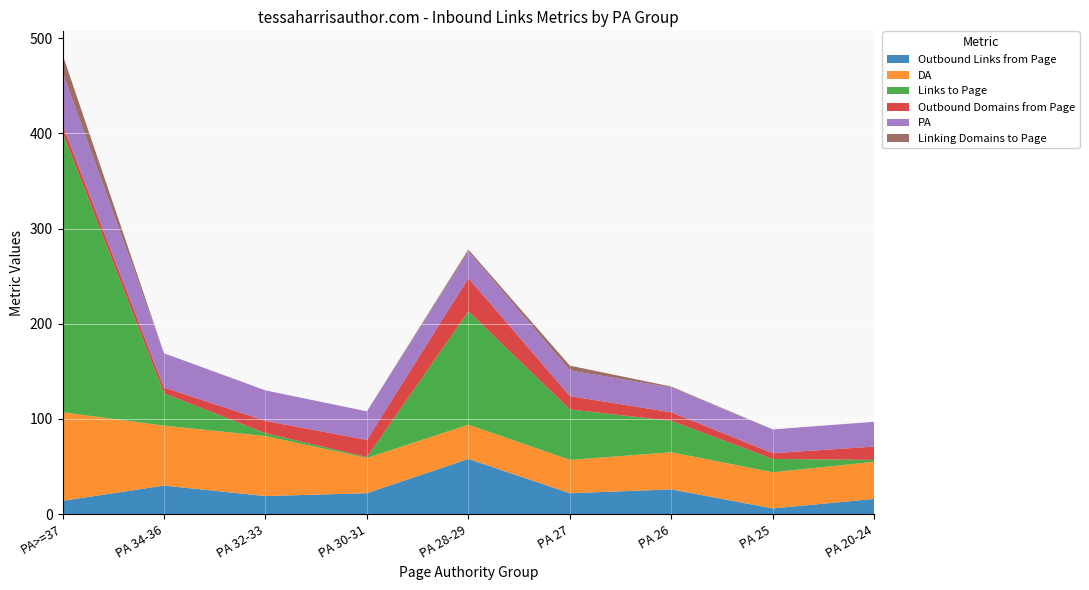

Reading right to left, what are all the values shown in this chart?

Outbound Links from Page: PA 20-24=16	PA 25=6	PA 26=26	PA 27=22	PA 28-29=58	PA 30-31=22	PA 32-33=19	PA 34-36=30	PA>=37=14
DA: PA 20-24=39	PA 25=38	PA 26=39	PA 27=35	PA 28-29=36	PA 30-31=37	PA 32-33=63	PA 34-36=63	PA>=37=93
Links to Page: PA 20-24=2	PA 25=14	PA 26=33	PA 27=53	PA 28-29=119	PA 30-31=1	PA 32-33=3	PA 34-36=34	PA>=37=294
Outbound Domains from Page: PA 20-24=14	PA 25=6	PA 26=9	PA 27=14	PA 28-29=35	PA 30-31=18	PA 32-33=13	PA 34-36=6	PA>=37=8
PA: PA 20-24=26	PA 25=25	PA 26=26	PA 27=27	PA 28-29=28	PA 30-31=30	PA 32-33=32	PA 34-36=36	PA>=37=55
Linking Domains to Page: PA 20-24=0	PA 25=0	PA 26=1	PA 27=5	PA 28-29=2	PA 30-31=0	PA 32-33=0	PA 34-36=0	PA>=37=19